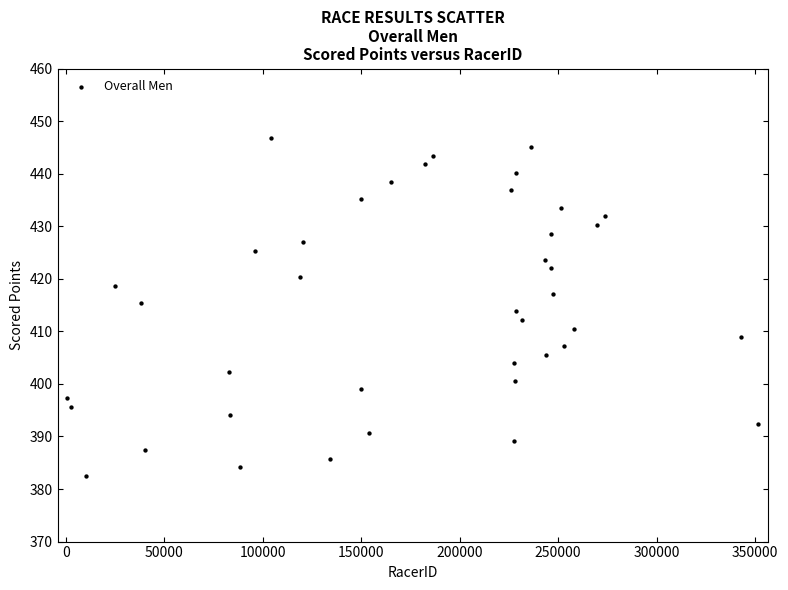

What is the range of X values (max minus min)?

350798.0